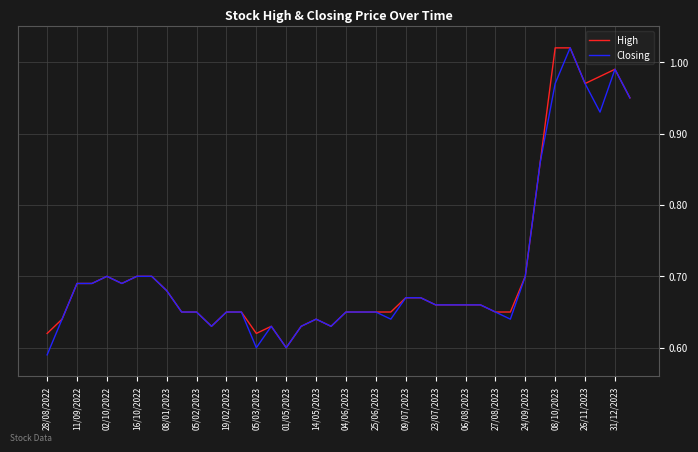

At which label is Closing closest to 0?

28/08/2022